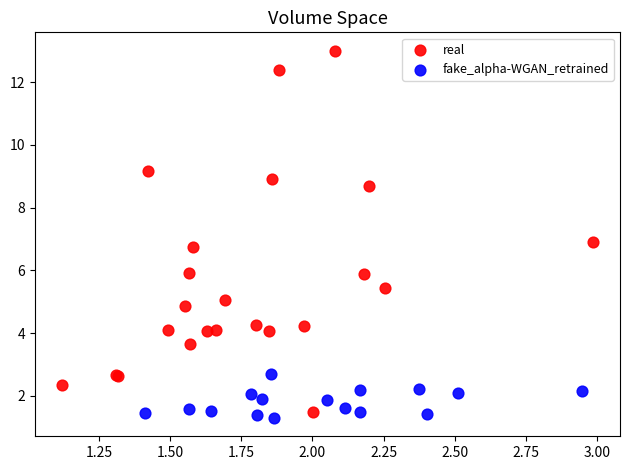

What are all the series names shown in the legend?

real, fake_alpha-WGAN_retrained